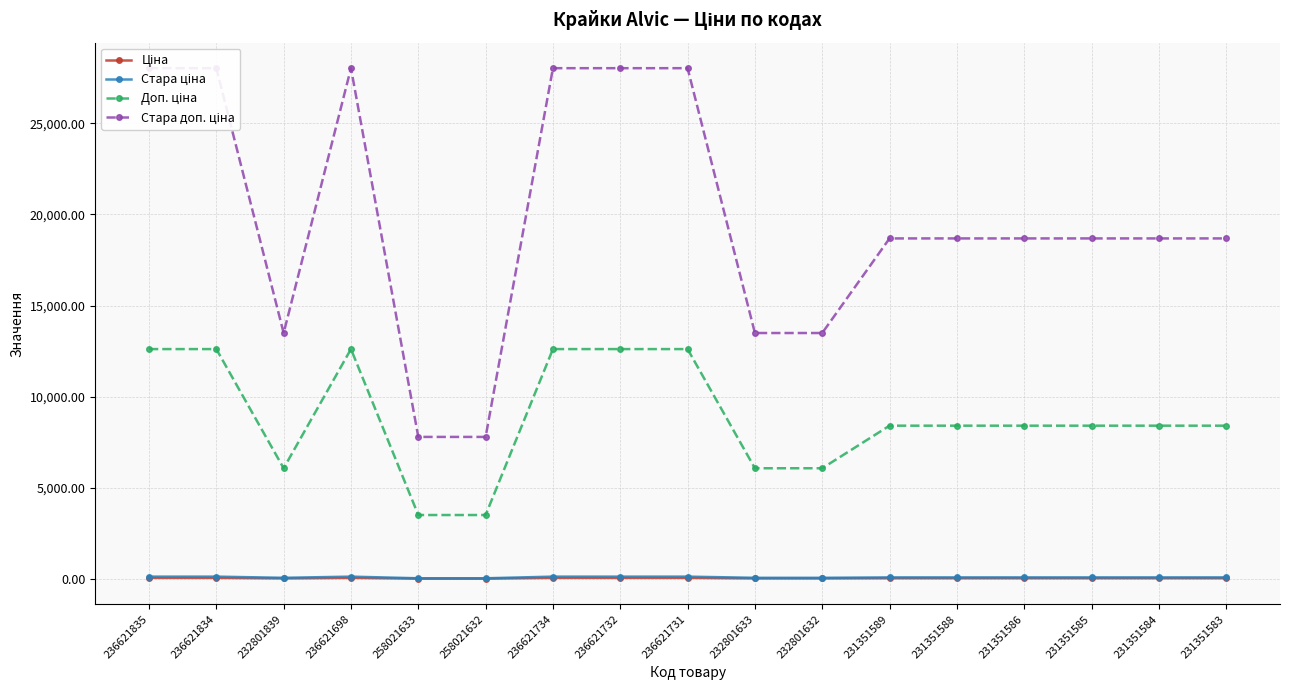

The Стара доп. ціна series shows 13493.2 at 232801633. True or false?

True